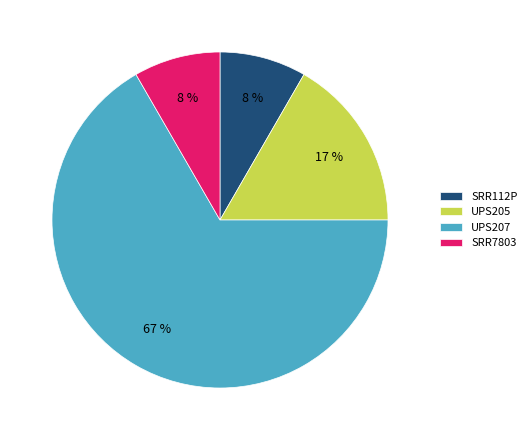

Is it true that SRR7803 is 8% of the pie?

True